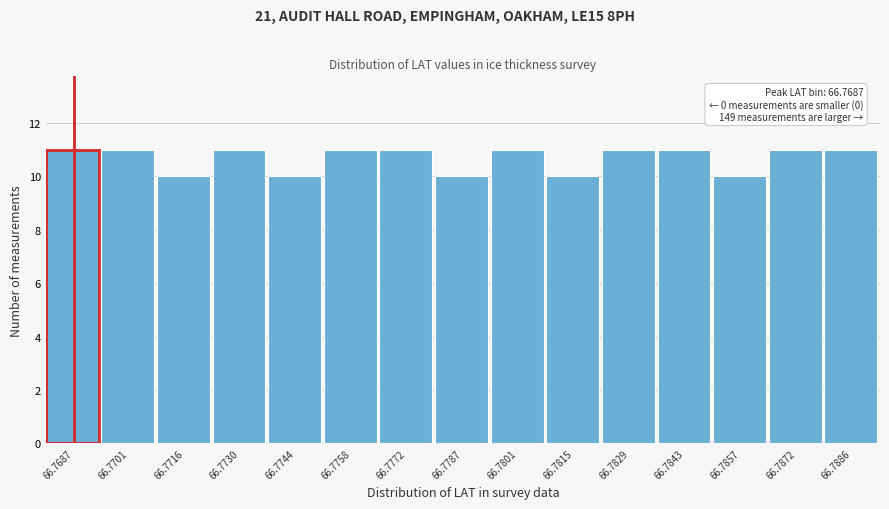

Reading right to left, what are all the values shown in this chart?

11	11	10	11	11	10	11	10	11	11	10	11	10	11	11